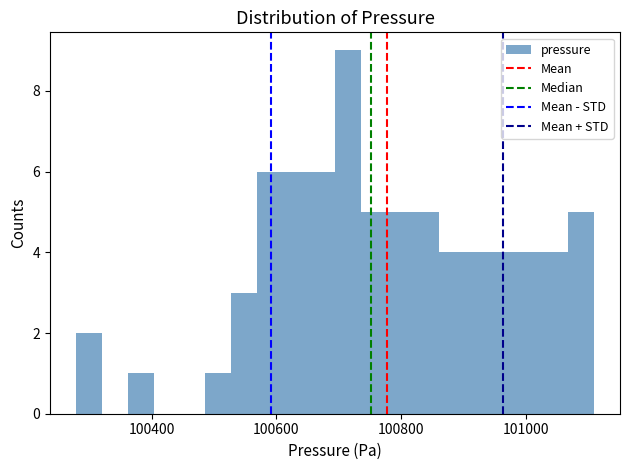

Around what value on the x-axis is the tallest bar? Give the approximate position of its centre, as read against the axis.

100720